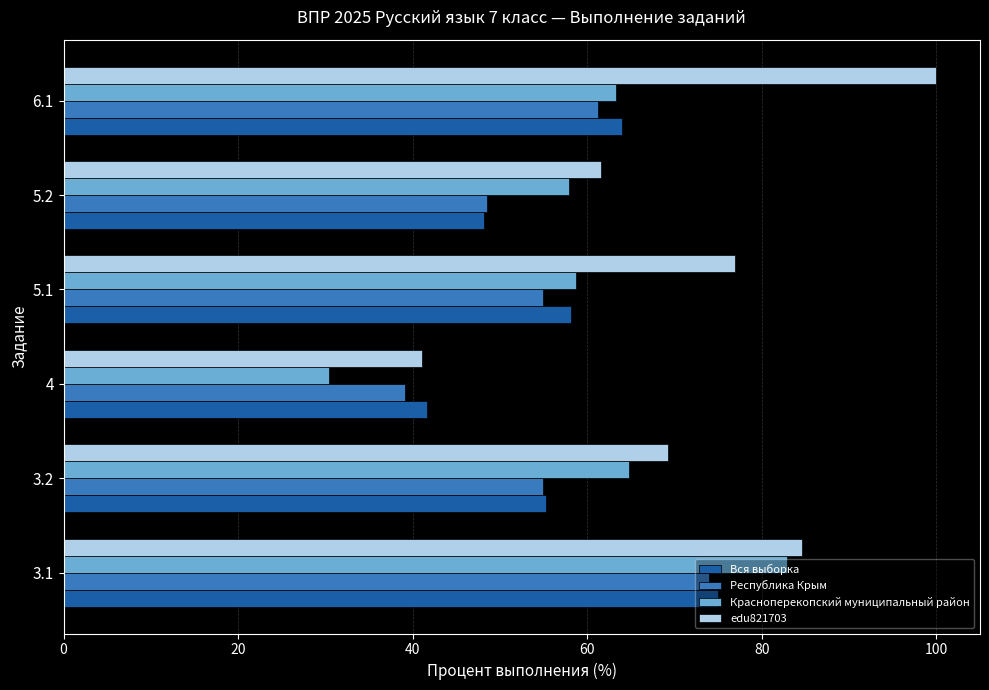

Read the Красноперекопский муниципальный район value at 5.1.

58.8